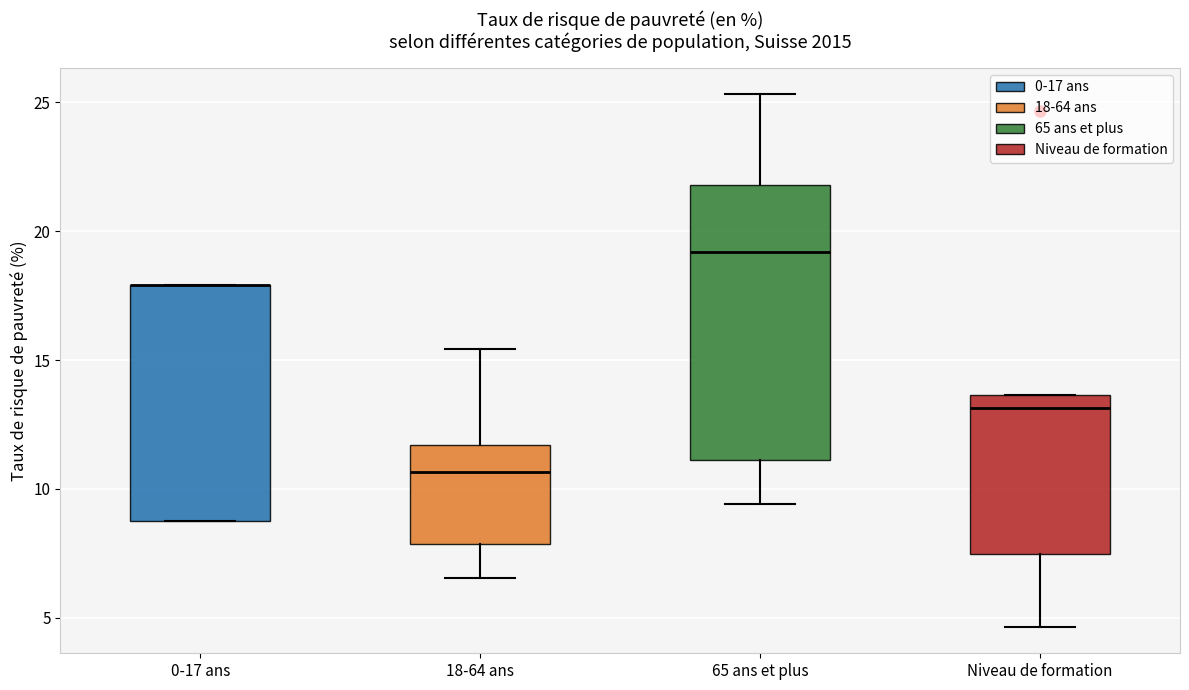

Reading left to right, transcribe this box plot: for each box, give where its median line is, the range the box spans, and where its two whiskers end, as read against the y-axis. The values are not printed on the chart, so give them approximately, as read against the axis.

0-17 ans: median 18.0 (drawn on the box's upper edge), box 8.5 to 18.0, whiskers 8.5 to 18.0
18-64 ans: median 10.5, box 8.0 to 11.5, whiskers 6.5 to 15.5
65 ans et plus: median 19.0, box 11.0 to 22.0, whiskers 9.5 to 25.5
Niveau de formation: median 13.0, box 7.5 to 13.5, whiskers 4.5 to 13.5